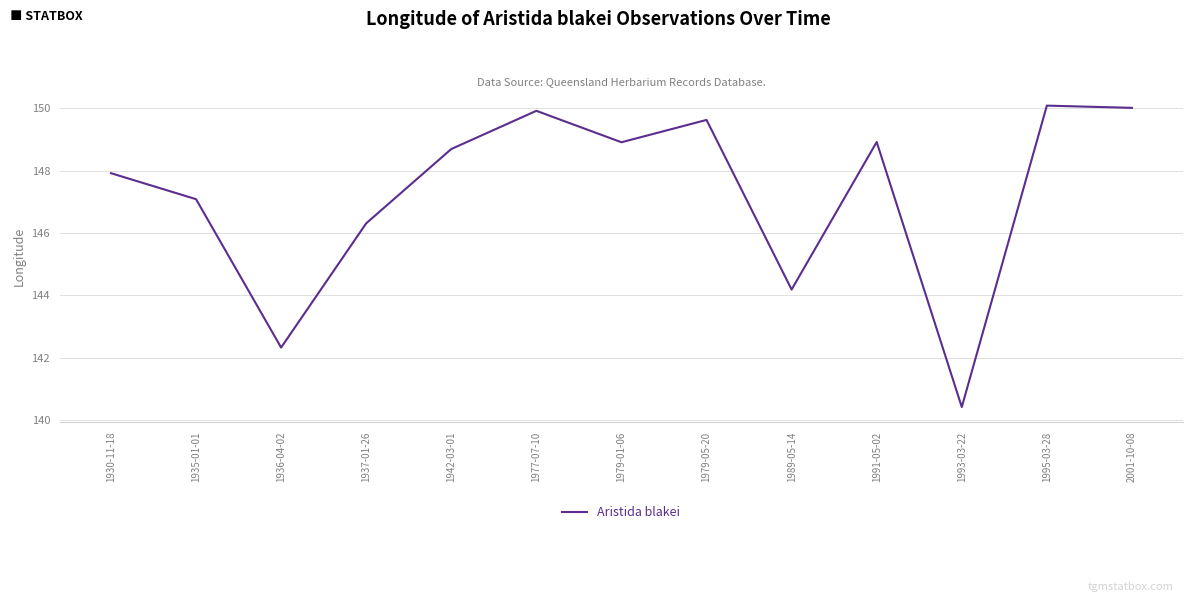

At which label is the value closest to 145?

1989-05-14